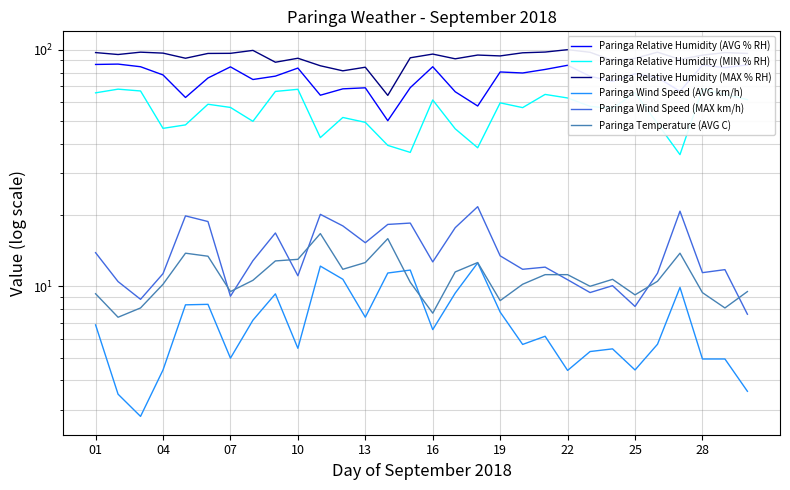

At 13, list the series in order from smallest to largest.

Paringa Wind Speed (AVG km/h), Paringa Temperature (AVG C), Paringa Wind Speed (MAX km/h), Paringa Relative Humidity (MIN % RH), Paringa Relative Humidity (AVG % RH), Paringa Relative Humidity (MAX % RH)